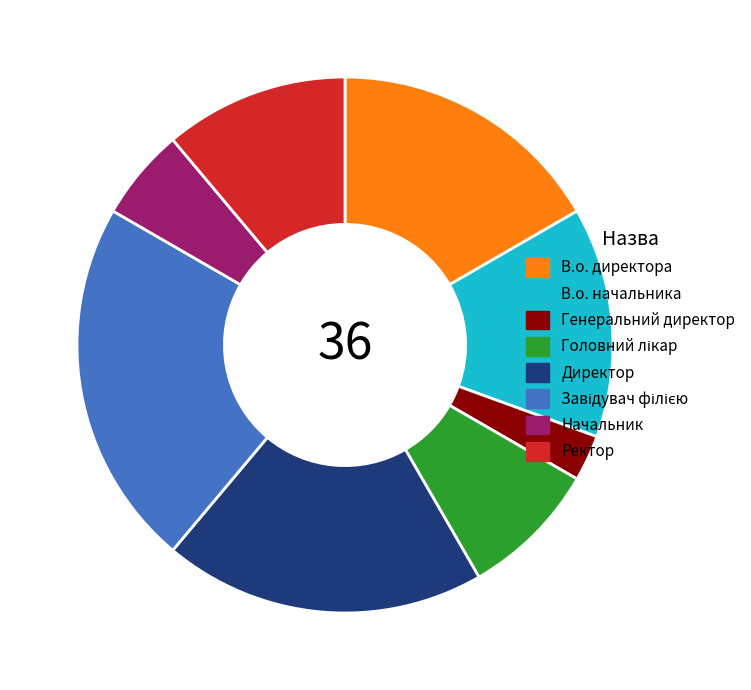

Which has a higher value, Начальник or Ректор?

Ректор